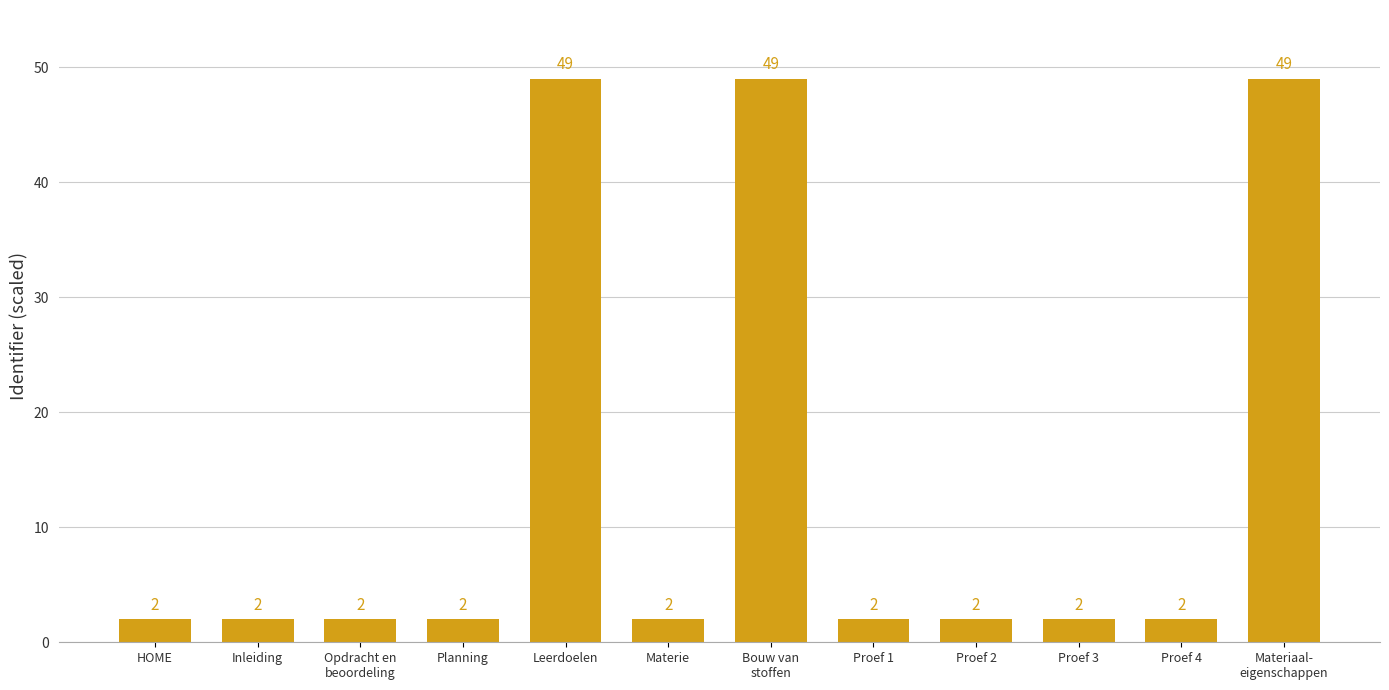

What is the value of the 6th bar from the left?

2.0